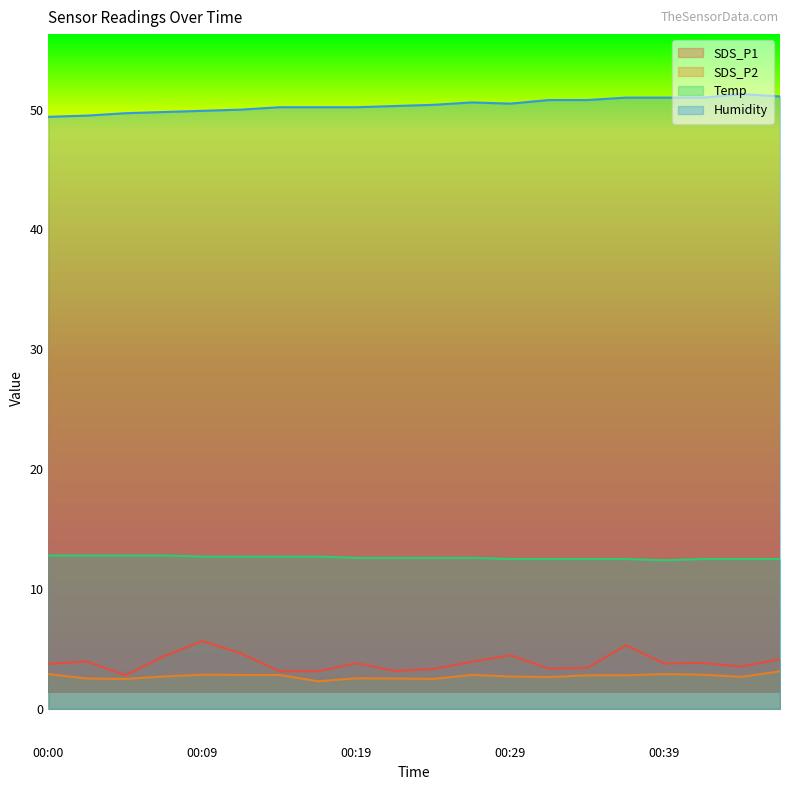

Which category has the highest value in the Temp series?

00:00